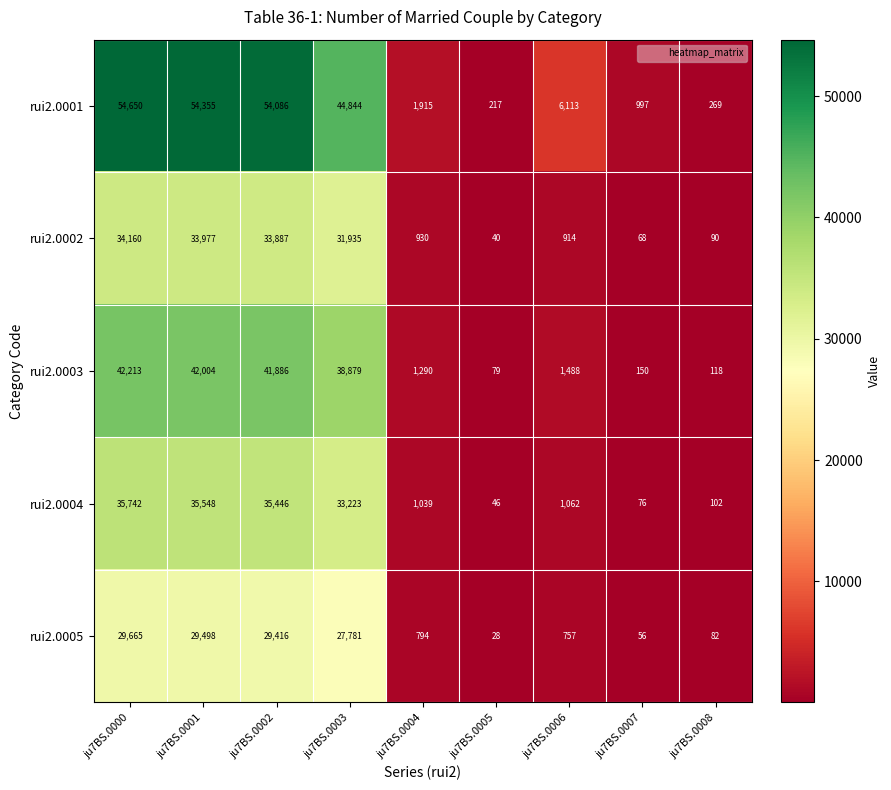

Which series has the largest range (max minus min)?

rui2.0001